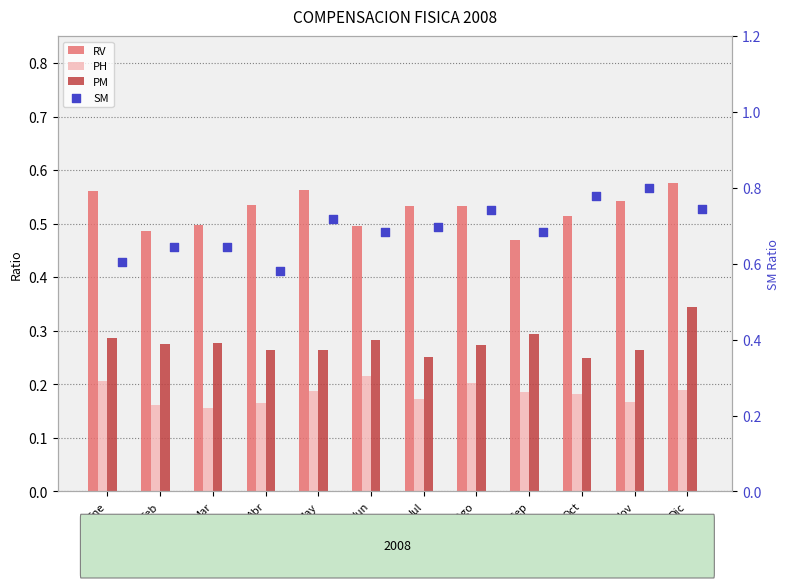

At how many categories does at least one series exceed 0?

12